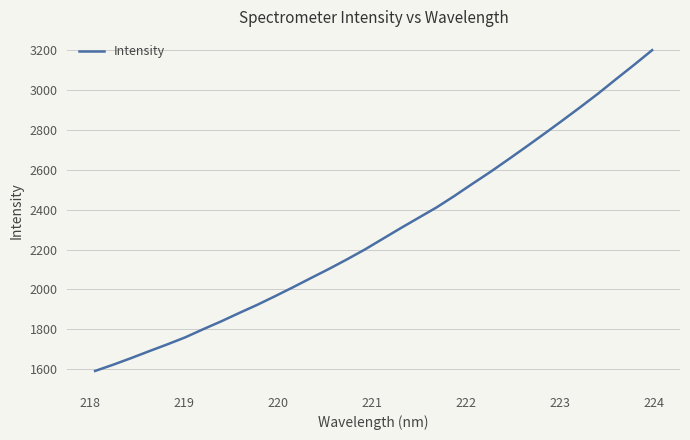

What is the greatest value displayed?

3197.9